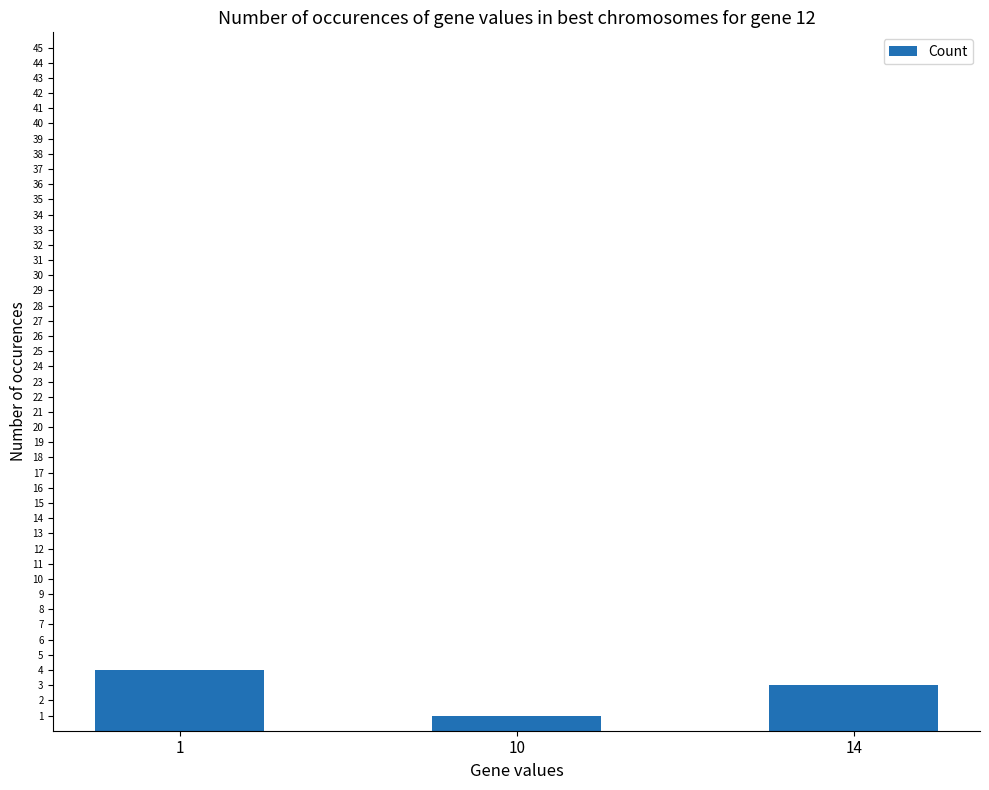

What is the greatest value displayed?

4